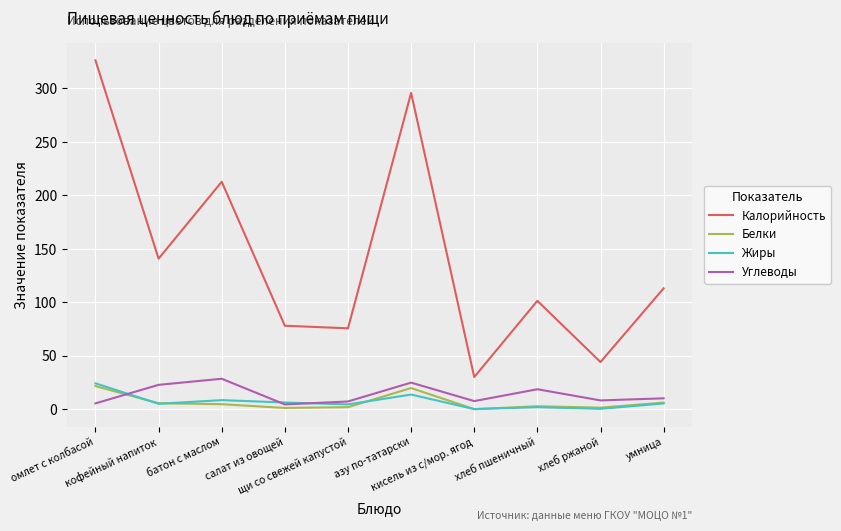

Does the chart have visible grid lines?

Yes